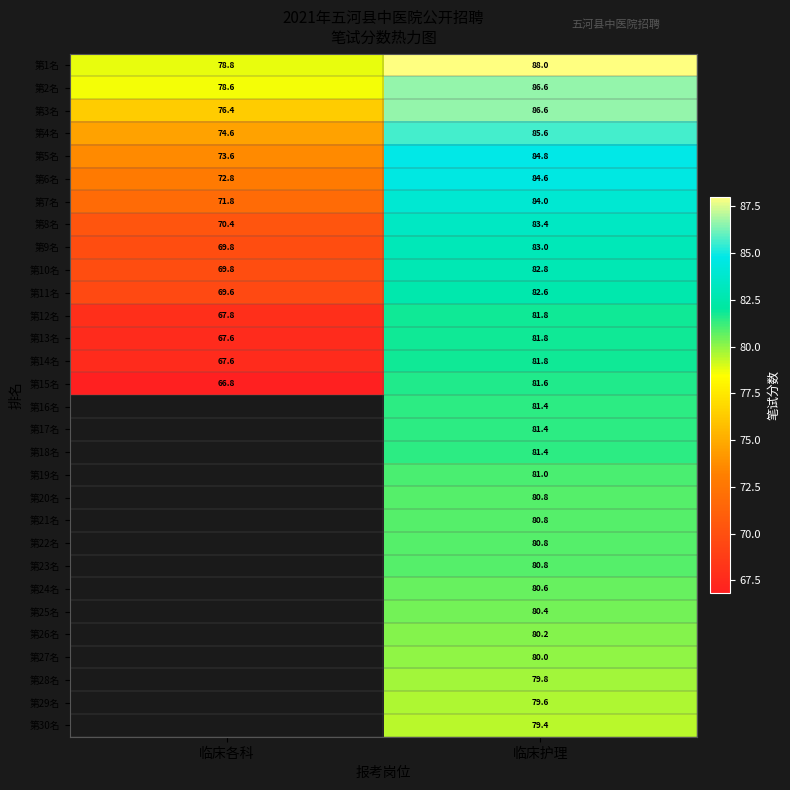

At how many categories does at least one series exceed 79?

1